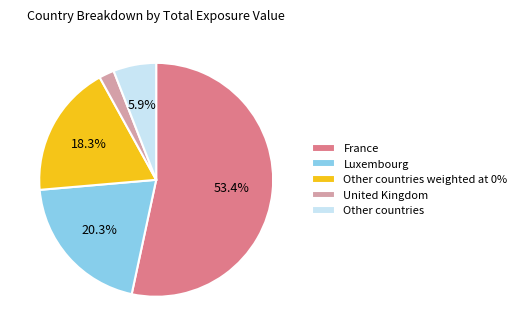

What percentage do Luxembourg and Other countries weighted at 0% together represent?

38.6%